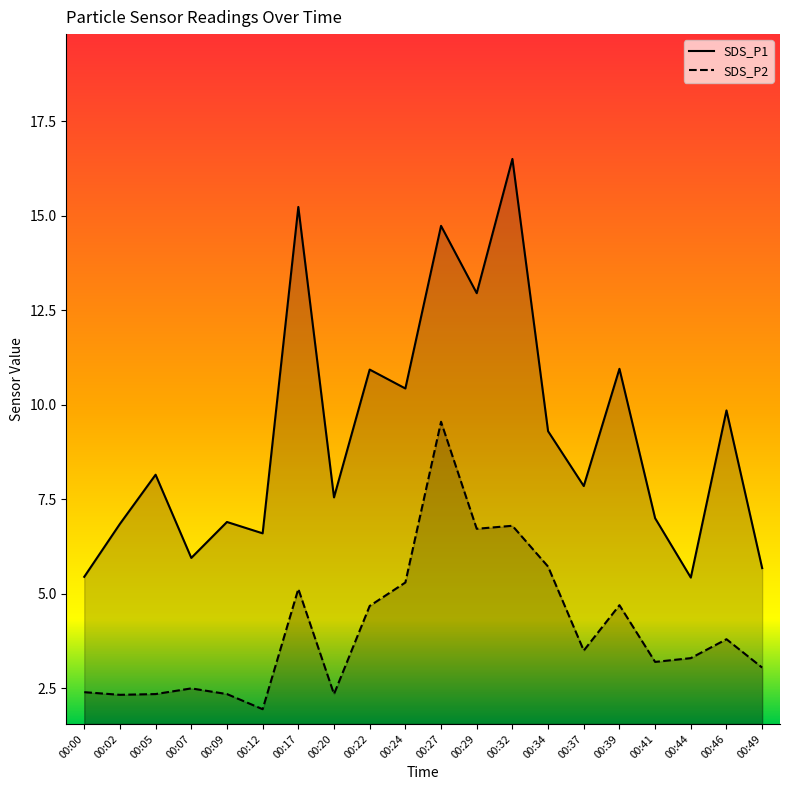

True or false: SDS_P1 and SDS_P2 cross at least once.

False